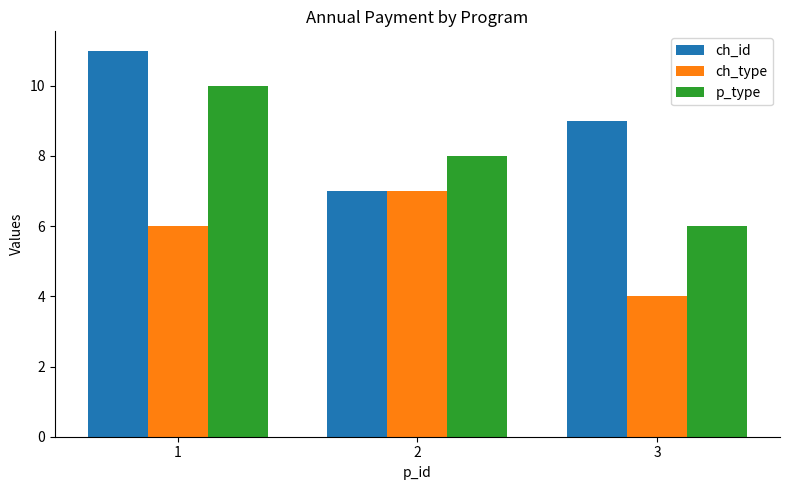

List the series in order of their overall mean, lowest first.

ch_type, p_type, ch_id